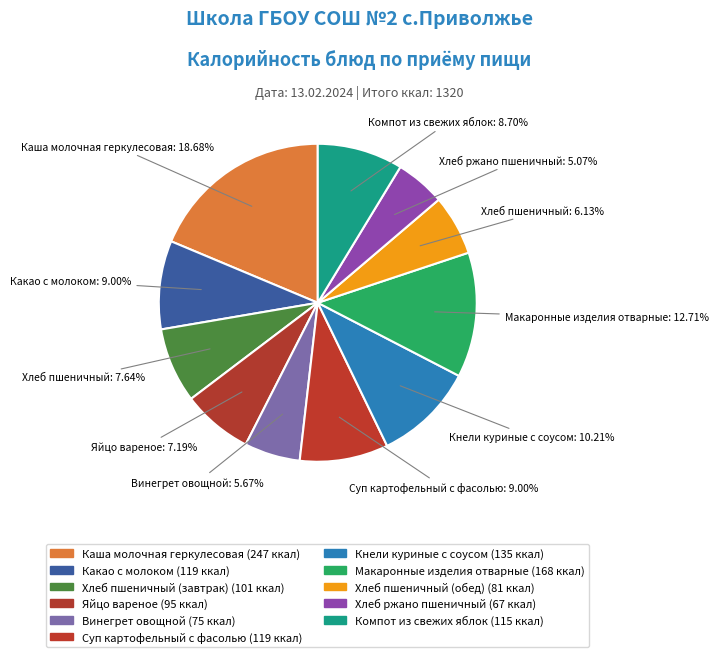

What percentage is the Какао с молоком slice, to the nearest percent?

9%